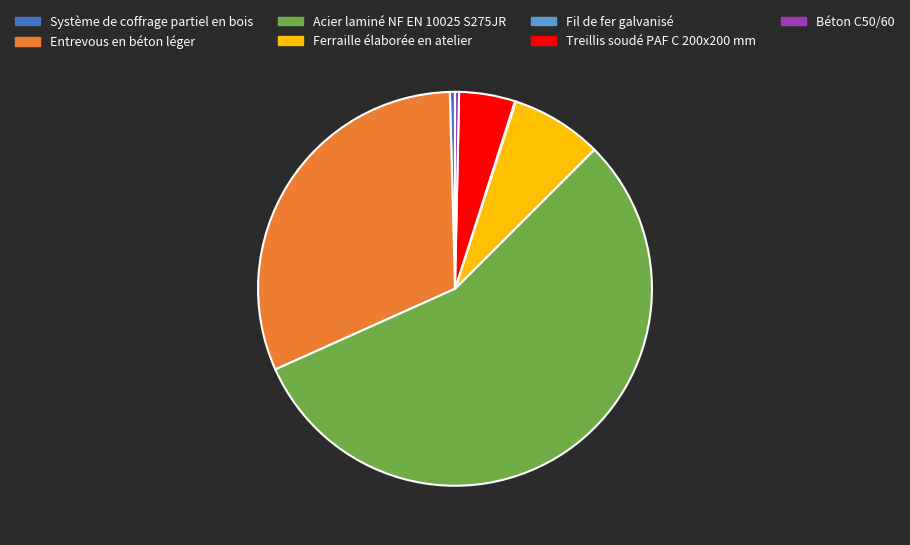

Is it true that Système de coffrage partiel en bois is 12% of the pie?

False